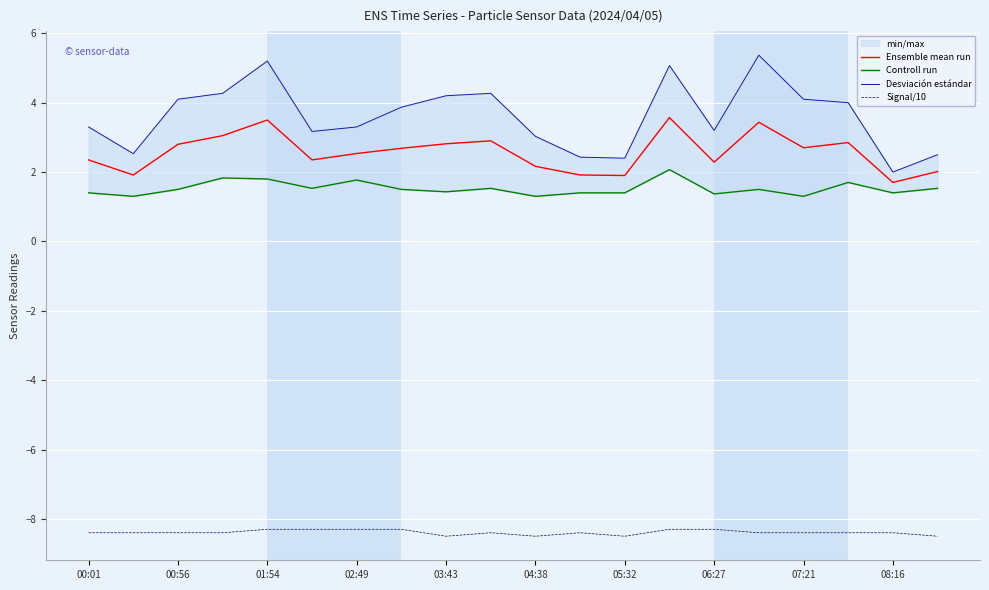

What is the minimum value for Ensemble mean run?

1.7